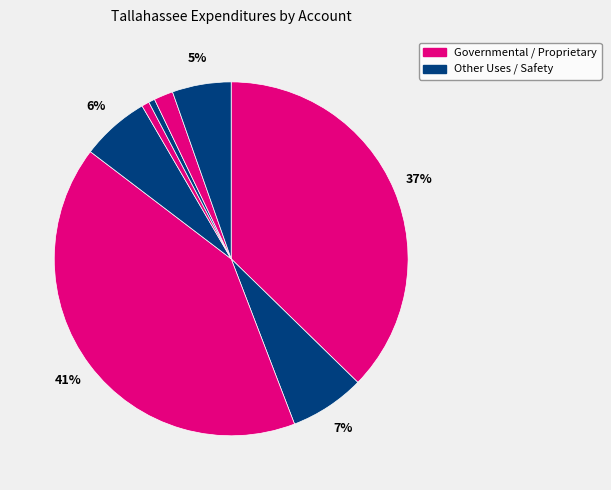

How many slices are in this pie chart?

8